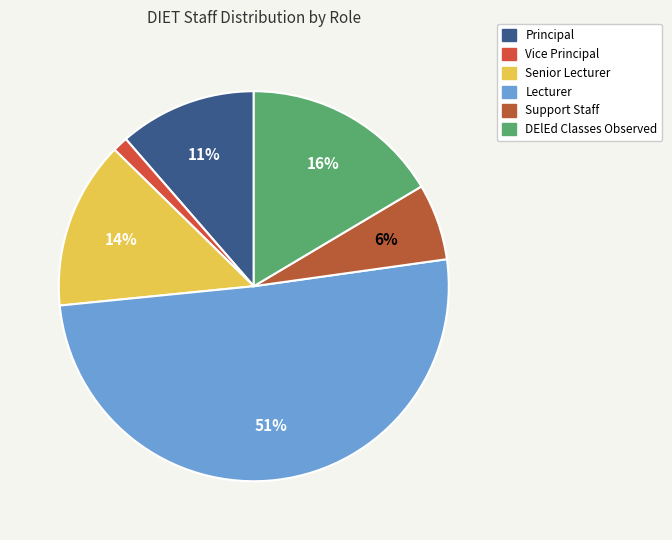

Which has a higher value, Principal or Support Staff?

Principal